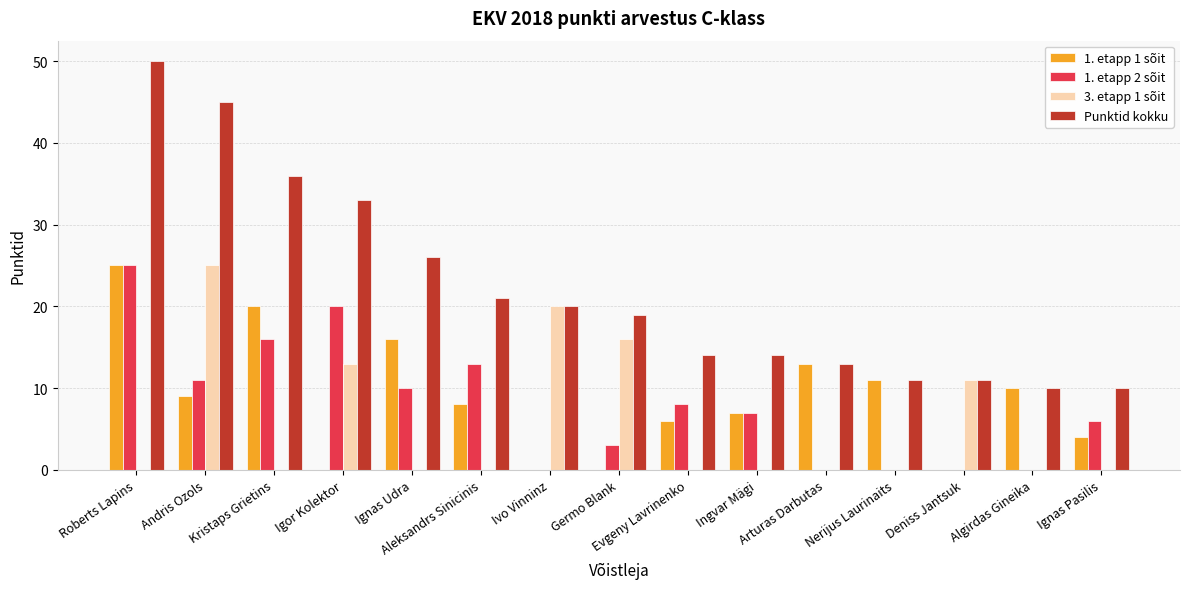

Is it true that 1. etapp 1 sõit equals 12 at Ingvar Mägi?

False